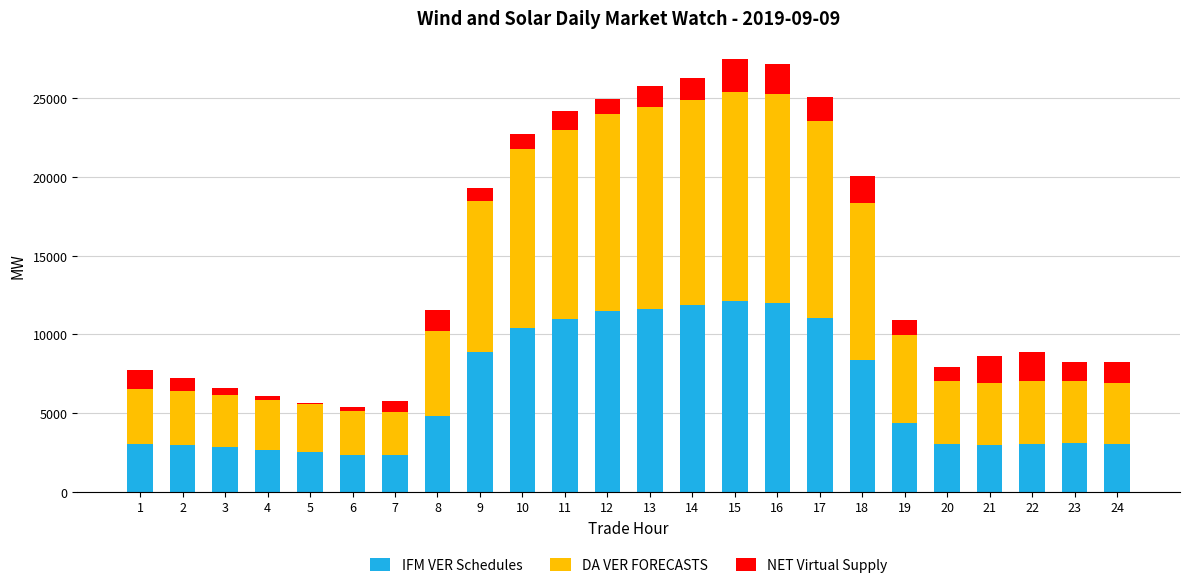

What is the total value across all series at 22?

8903.8